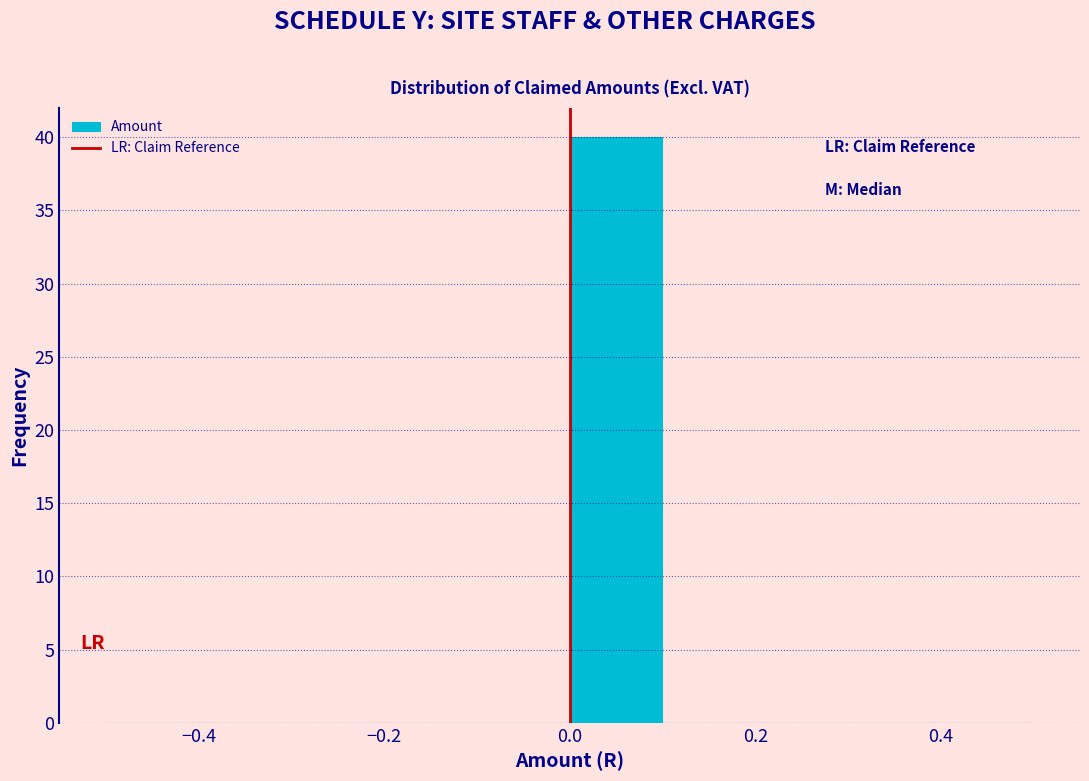

Reading left to right, transcribe this chart: for each bar, give the range it covers on the x-axis and its height. The values are not printed on the chart, so give them approximately, as read against the axis.

-0.5 to -0.4: 0
-0.4 to -0.3: 0
-0.3 to -0.2: 0
-0.2 to -0.1: 0
-0.1 to 0.0: 0
0.0 to 0.1: 40
0.1 to 0.2: 0
0.2 to 0.3: 0
0.3 to 0.4: 0
0.4 to 0.5: 0